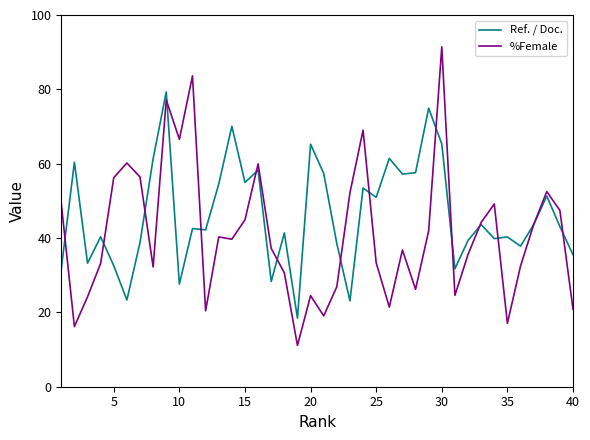

Does the chart display data point markers on the line(s)?

No